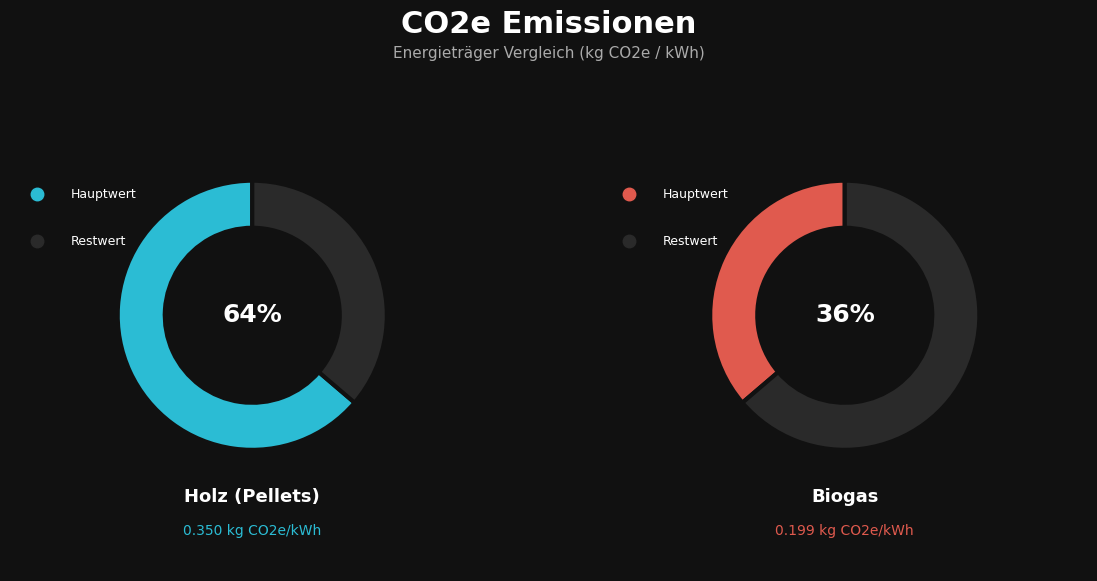

To the nearest percent, what portion does Biogas represent?

36%